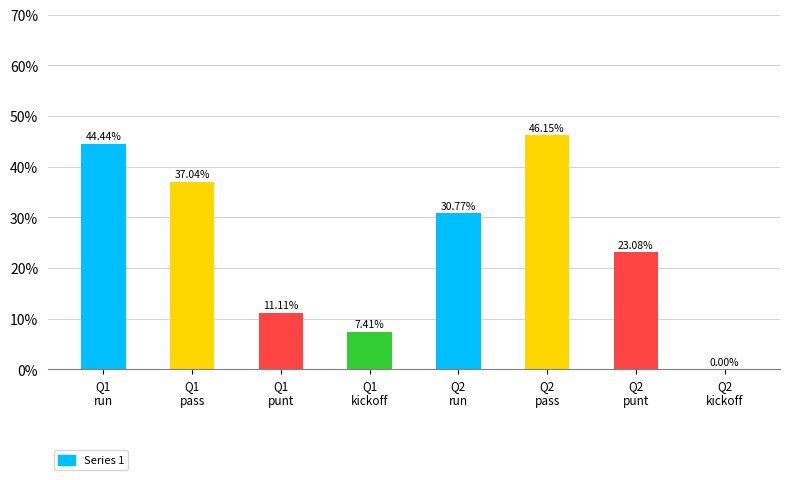

What is the value of the 6th bar from the left?

0.5